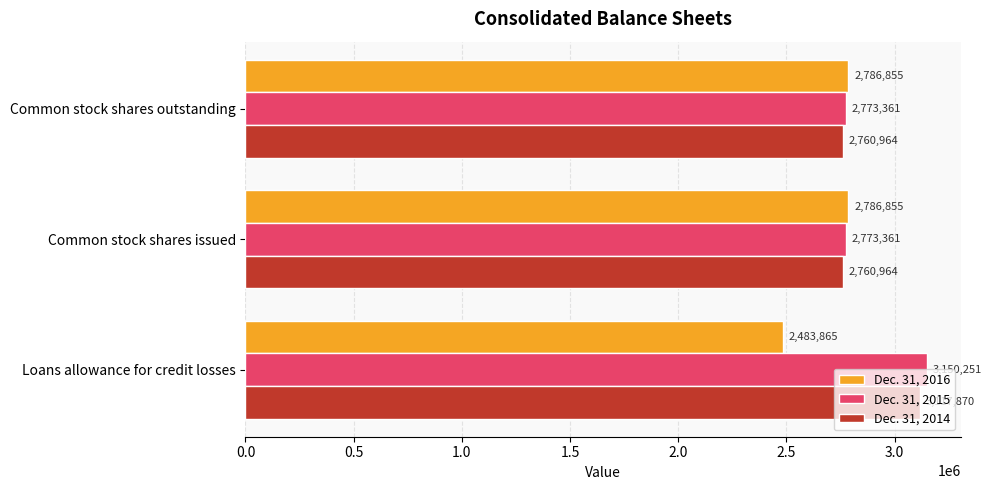

Count the Dec. 31, 2015 values in the range 2773361 to 3150251.

3